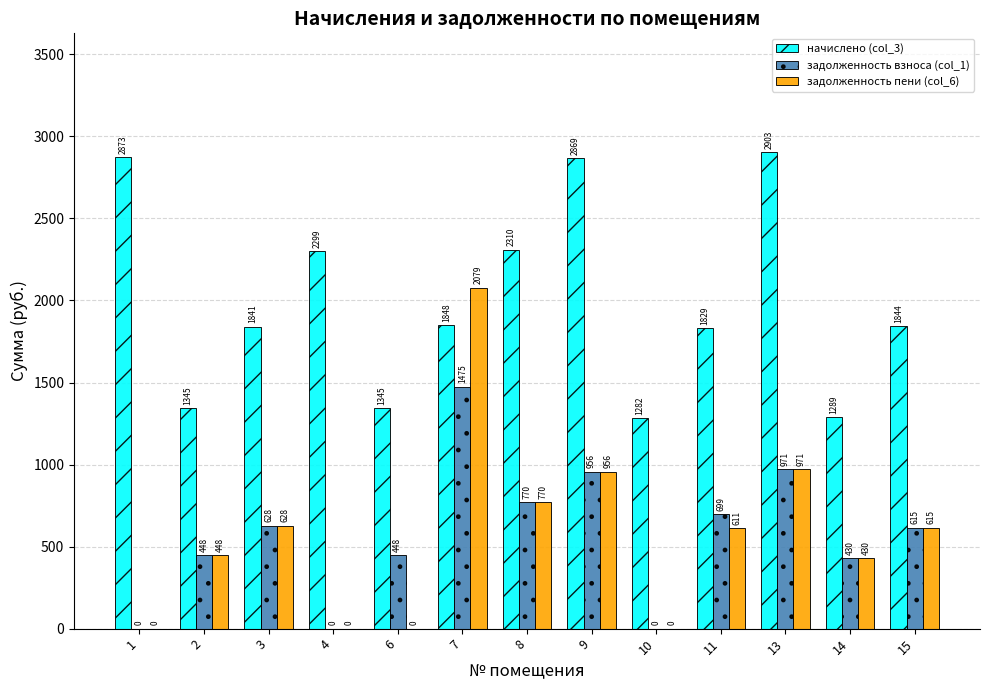

The задолженность пени (col_6) series shows 429.7 at 14. True or false?

True